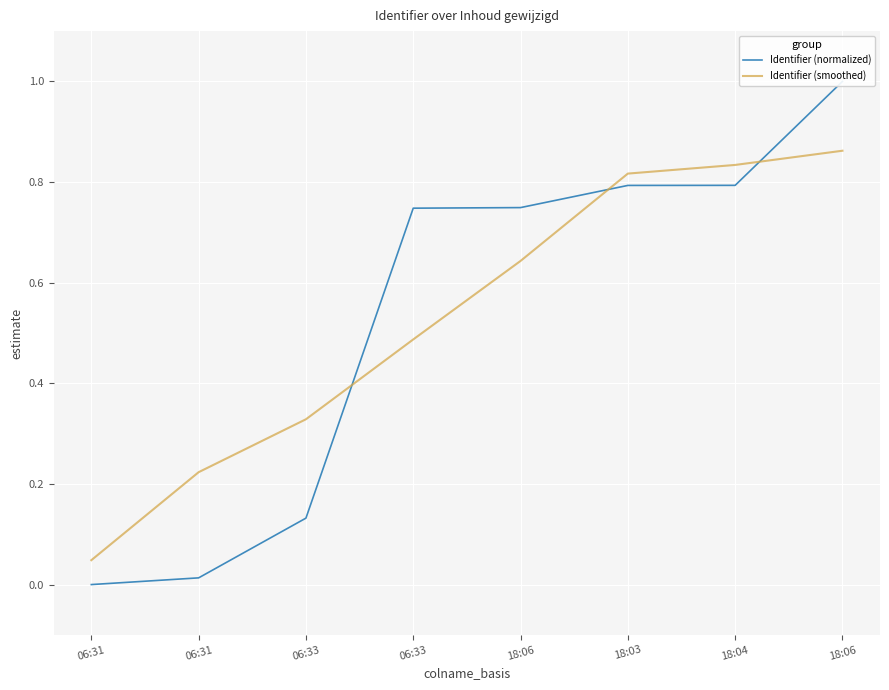

Reading left to right, transcribe all the data shown in this chart.

Identifier (normalized): 0.0	0.0	0.1	0.7	0.7	0.8	0.8	1.0
Identifier (smoothed): 0.0	0.2	0.3	0.5	0.6	0.8	0.8	0.9